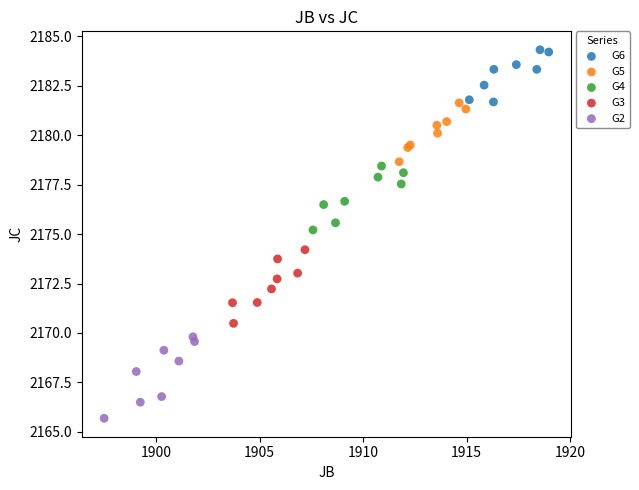

Which series contains the highest Y value?

G6